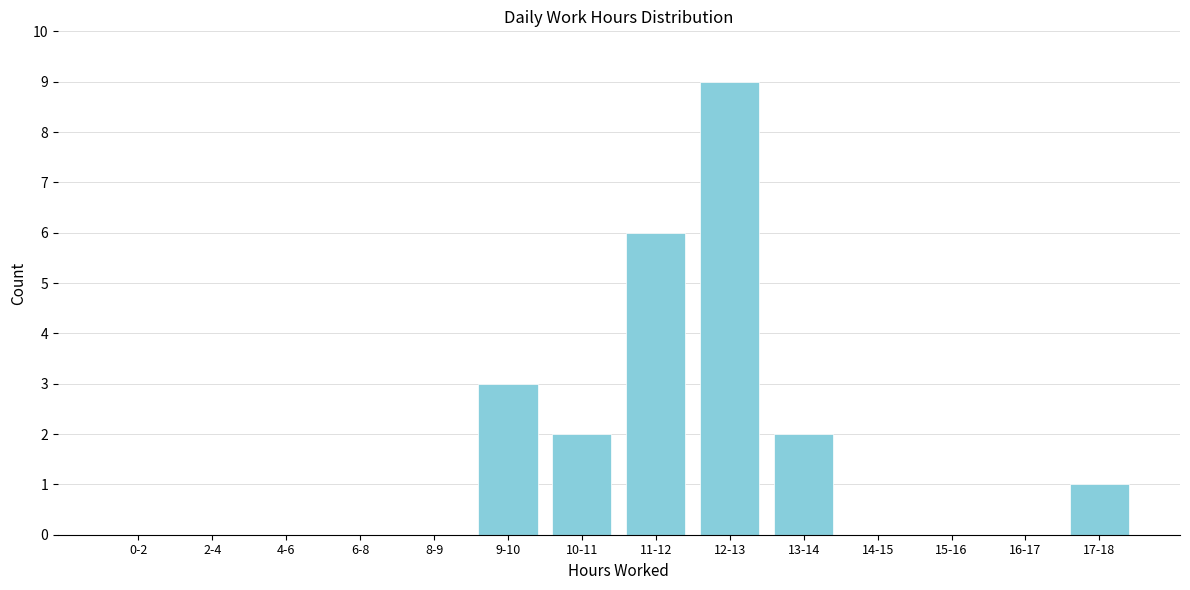

Reading left to right, list all the values displayed in this chart.

0-2=0	2-4=0	4-6=0	6-8=0	8-9=0	9-10=3	10-11=2	11-12=6	12-13=9	13-14=2	14-15=0	15-16=0	16-17=0	17-18=1